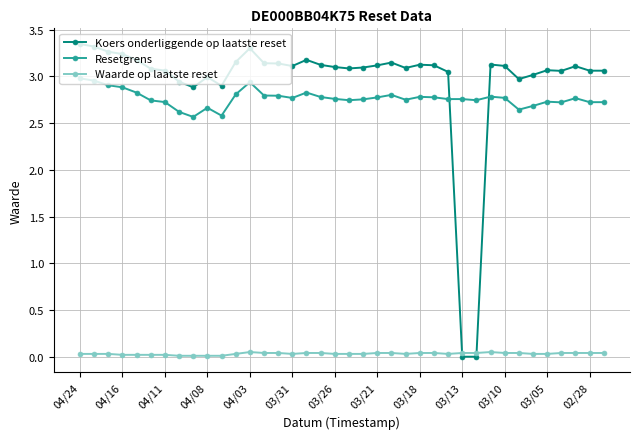

Which series has the widest spread of values?

Koers onderliggende op laatste reset